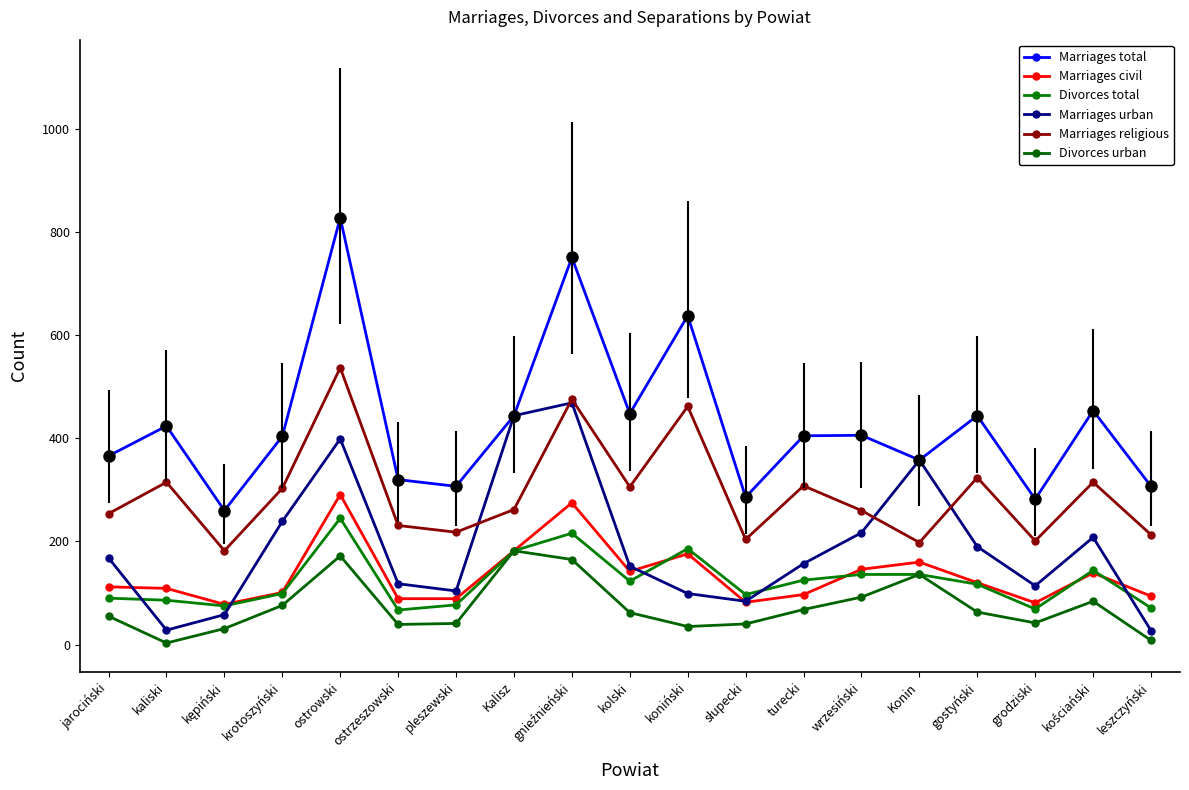

Reading left to right, what are all the values shown in this chart?

Marriages total: 366	424	260	404	828	320	307	444	751	448	638	286	405	406	358	444	282	454	307
Marriages civil: 112	109	78	101	291	89	89	182	275	142	176	82	97	146	160	120	81	139	94
Divorces total: 90	86	75	99	245	67	77	182	216	123	186	97	125	136	136	117	69	144	71
Marriages urban: 168	28	58	239	399	118	104	444	469	152	99	84	157	217	358	190	114	208	27
Marriages religious: 254	315	182	303	537	231	218	262	476	306	462	204	308	260	198	324	201	315	213
Divorces urban: 55	3	31	76	172	39	41	182	165	62	35	40	68	92	136	63	42	84	8